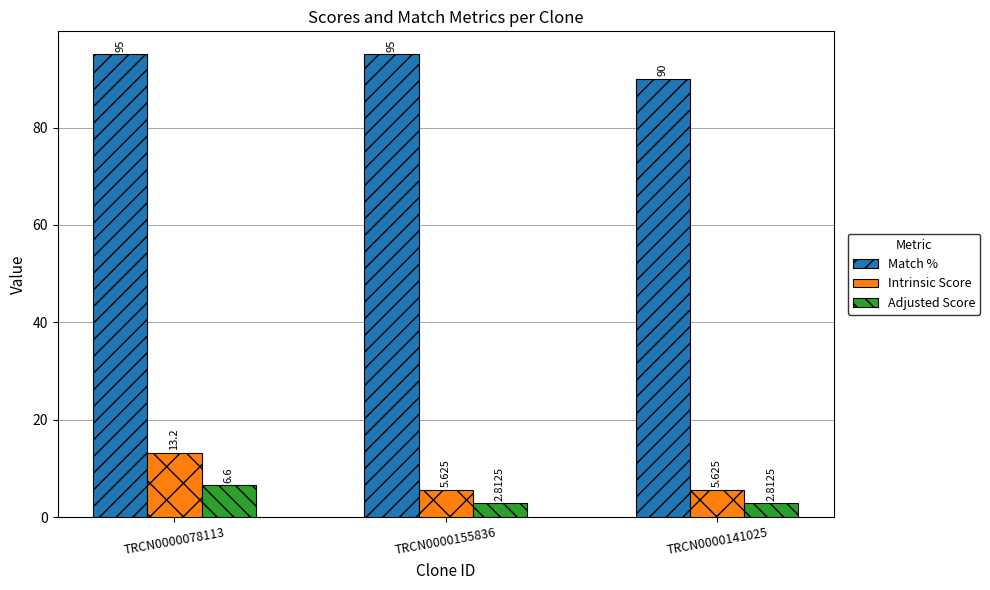

Read the Intrinsic Score value at TRCN0000155836.

5.6